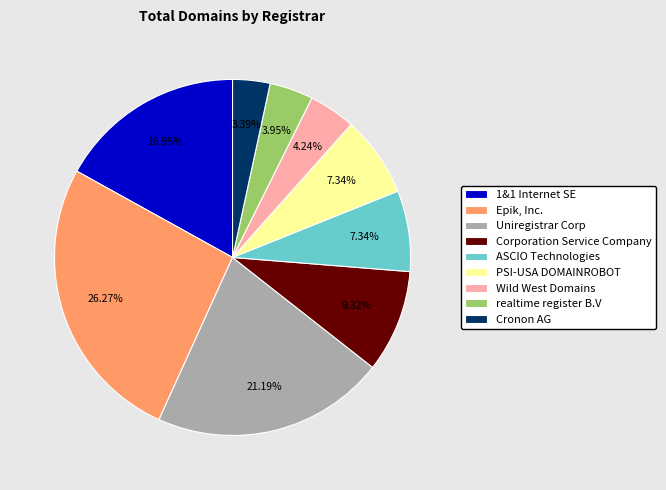

Is it true that ASCIO Technologies is 1% of the pie?

False